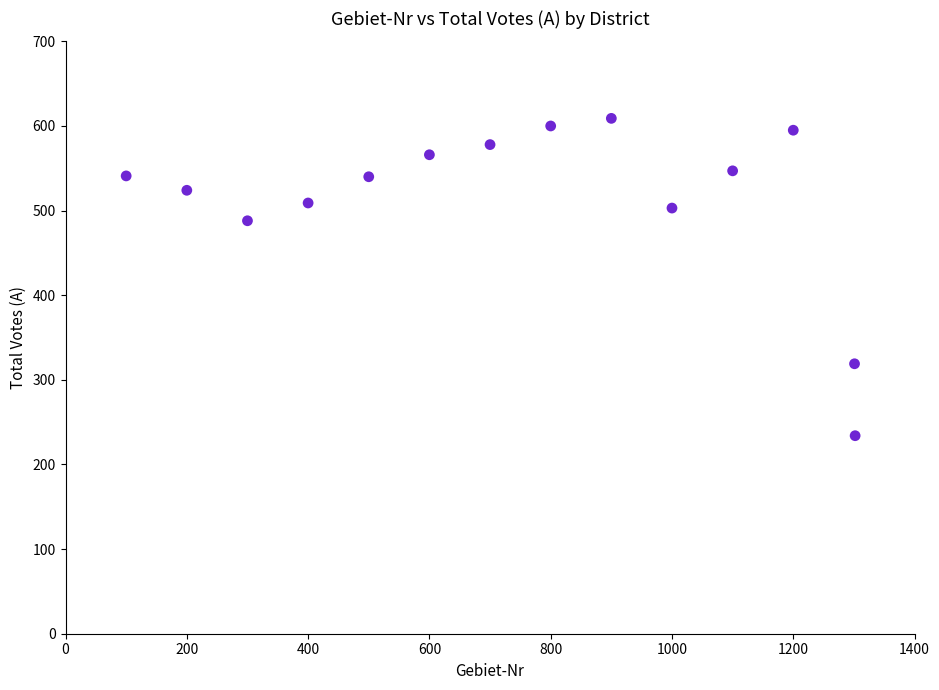

What is the range of X values (max minus min)?

1202